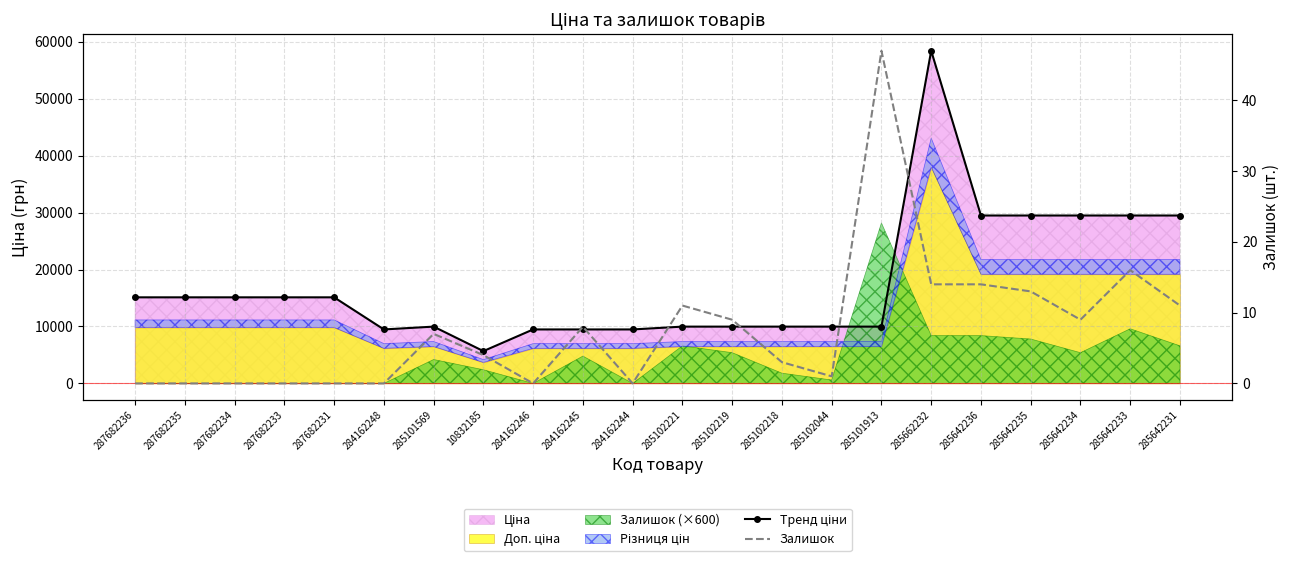

At which category does Тренд ціни reach its first local valley?

284162248